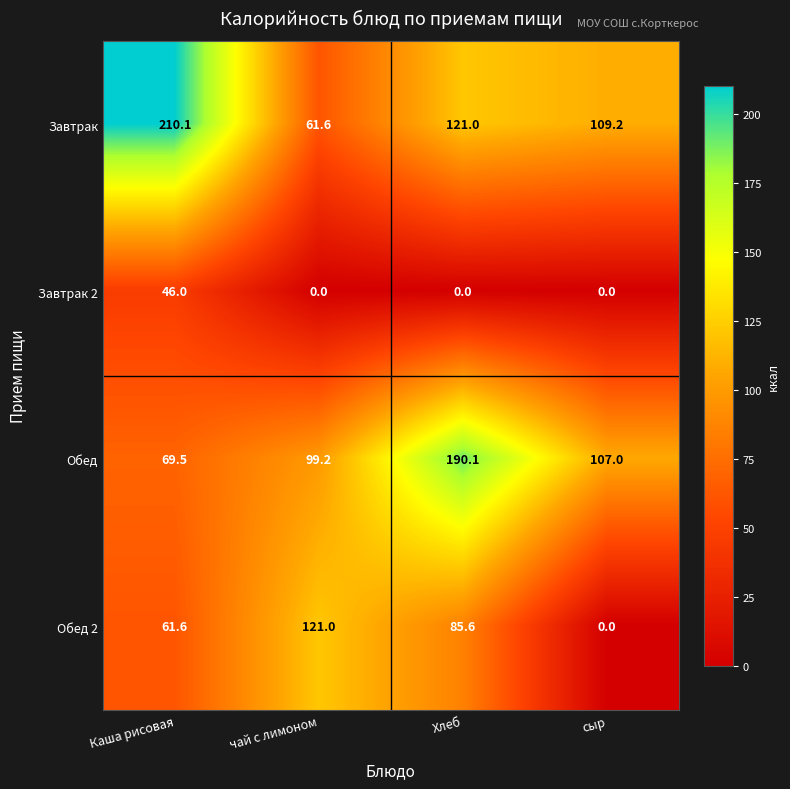

What is the difference between the second highest and minimum values in the Обед 2 series?

85.6